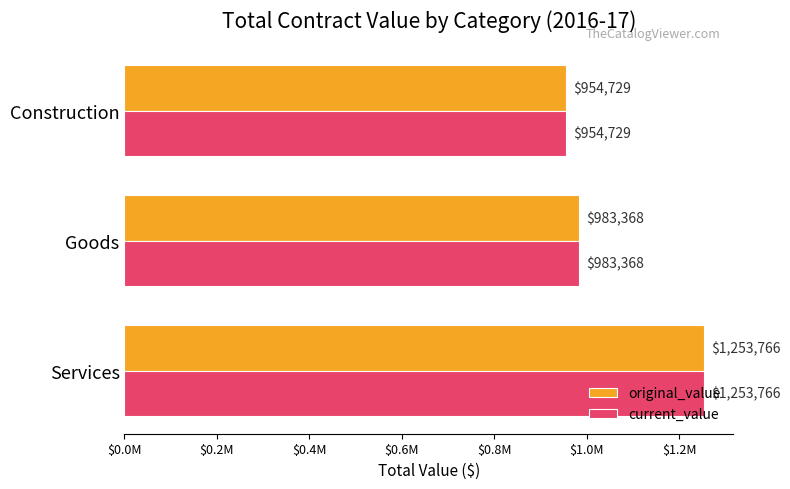

What is the difference between the maximum and minimum values in the current_value series?

299036.8